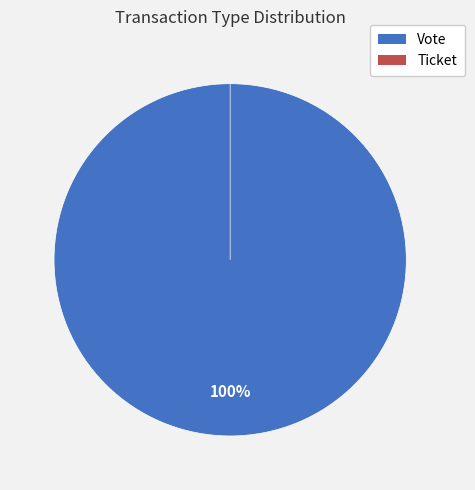

Which category has the biggest portion of the pie?

Vote